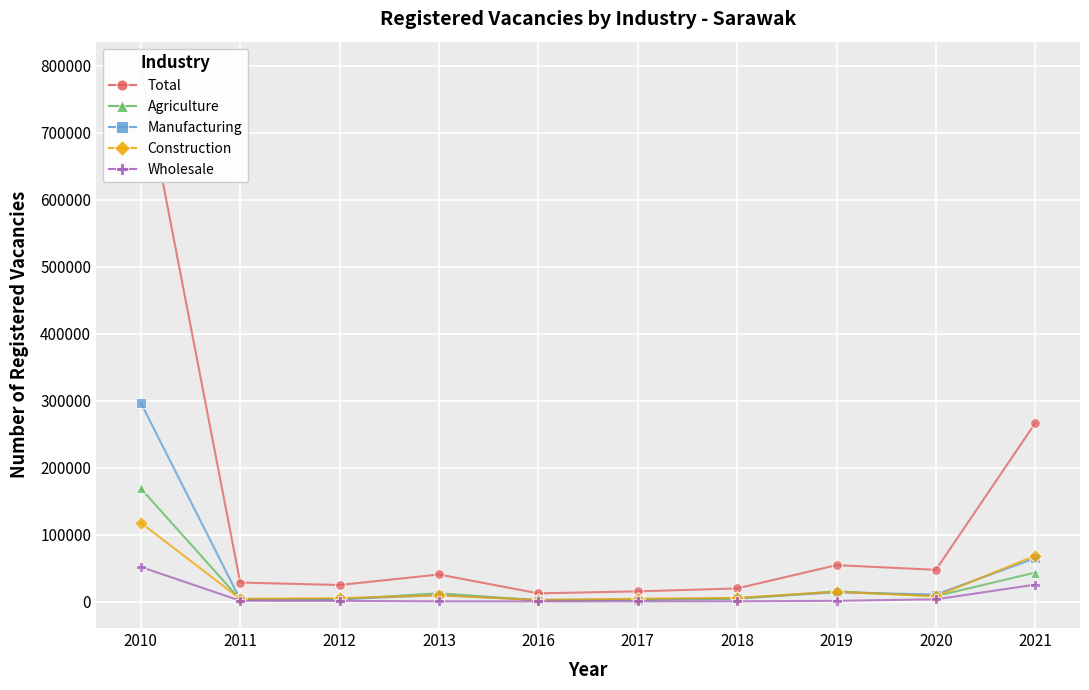

How many interior local valleys does the Total series have?

3